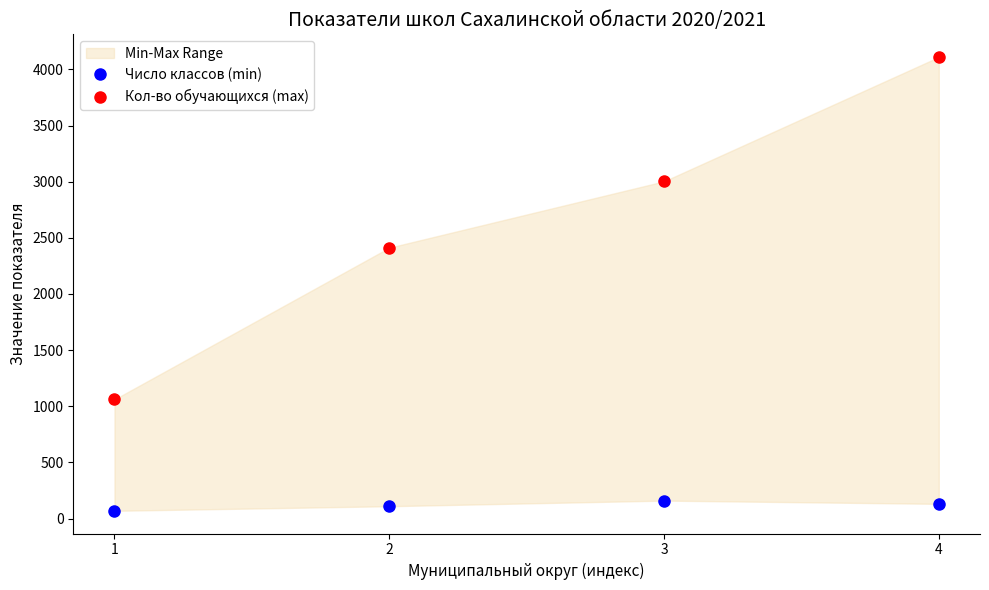

Where does the Кол-во обучающихся (max) series first go above 3003?

4